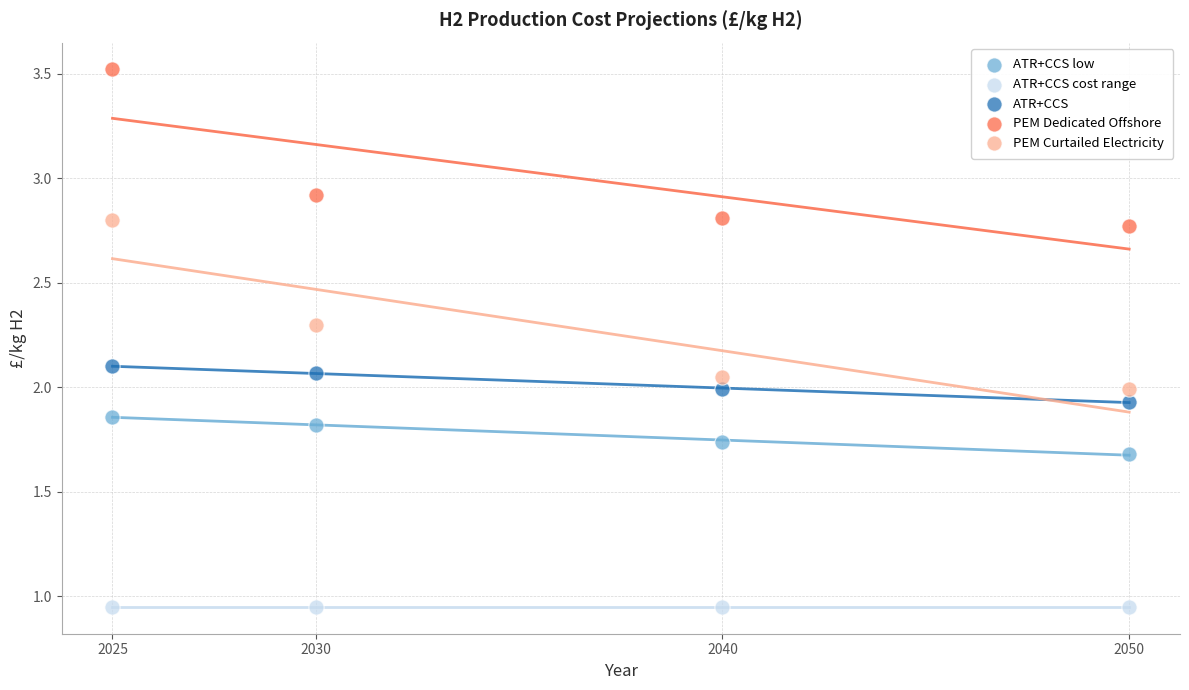

Which series reaches the maximum Y coordinate?

PEM Dedicated Offshore